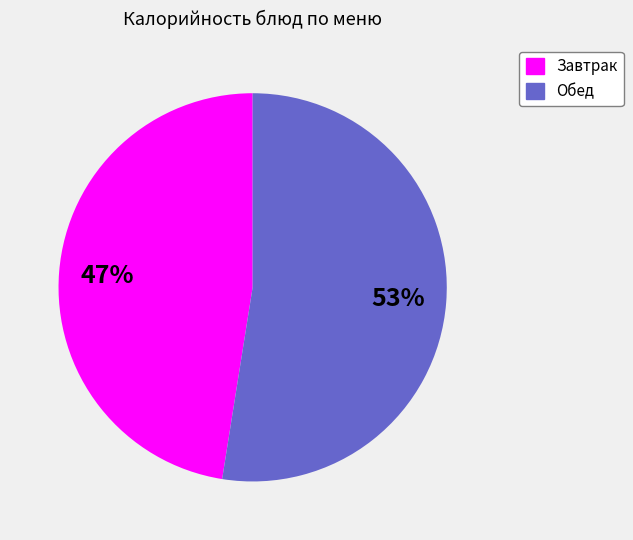

To the nearest percent, what is the average slice percentage?

50%